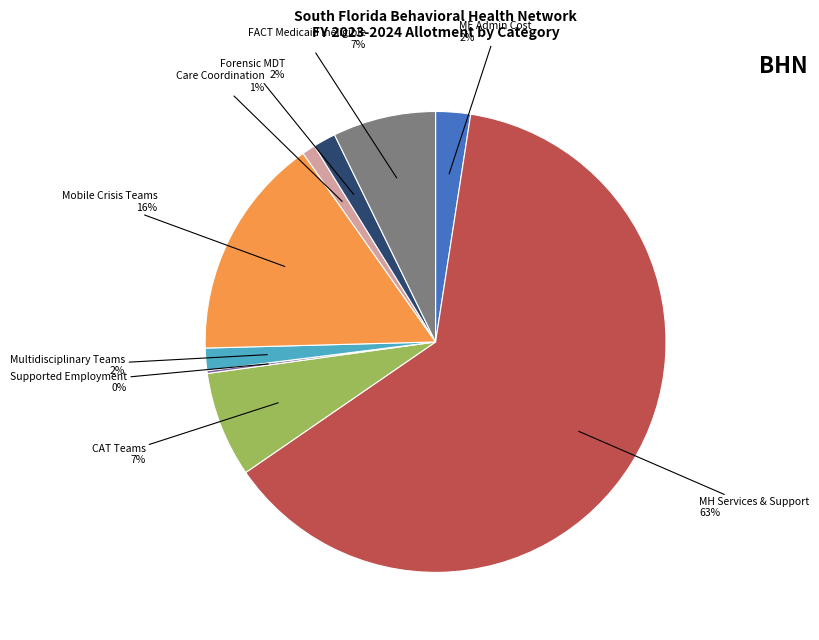

Combined, do Multidisciplinary Teams and Mobile Crisis Teams account for over 50%?

No